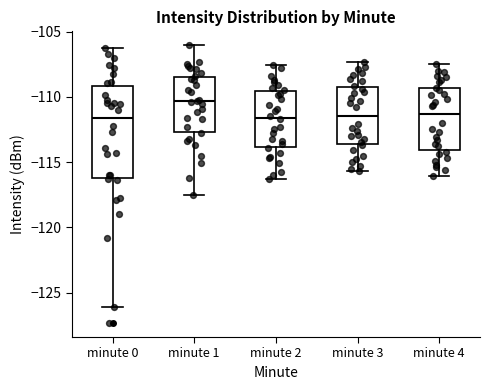

Reading left to right, read every box against the y-axis: the position of its median line, the range the box covers, and the ends of its whiskers. The values are not printed on the chart, so give them approximately, as read against the axis.

minute 0: median -111.5, box -116.0 to -109.0, whiskers -126.0 to -106.0
minute 1: median -110.5, box -112.5 to -108.5, whiskers -117.5 to -106.0
minute 2: median -111.5, box -114.0 to -109.5, whiskers -116.5 to -107.5
minute 3: median -111.5, box -113.5 to -109.0, whiskers -115.5 to -107.5
minute 4: median -111.5, box -114.0 to -109.5, whiskers -116.0 to -107.5